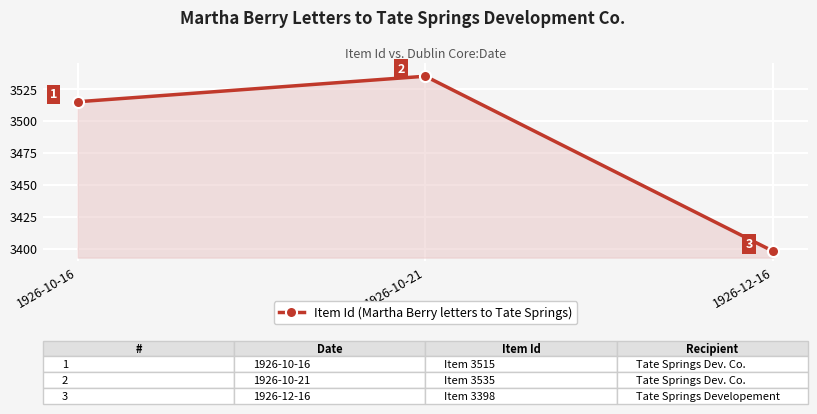

Reading right to left, transcribe all the data shown in this chart.

1926-12-16=3398	1926-10-21=3535	1926-10-16=3515